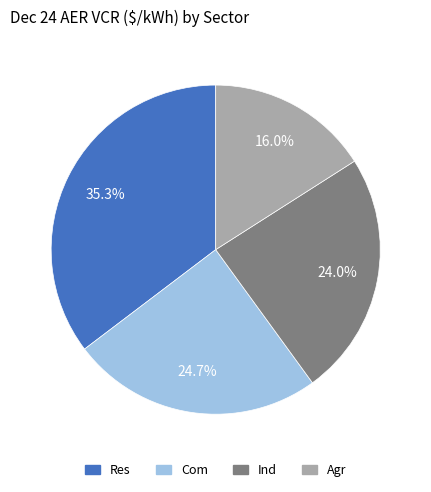

Does any single category account for the majority?

No